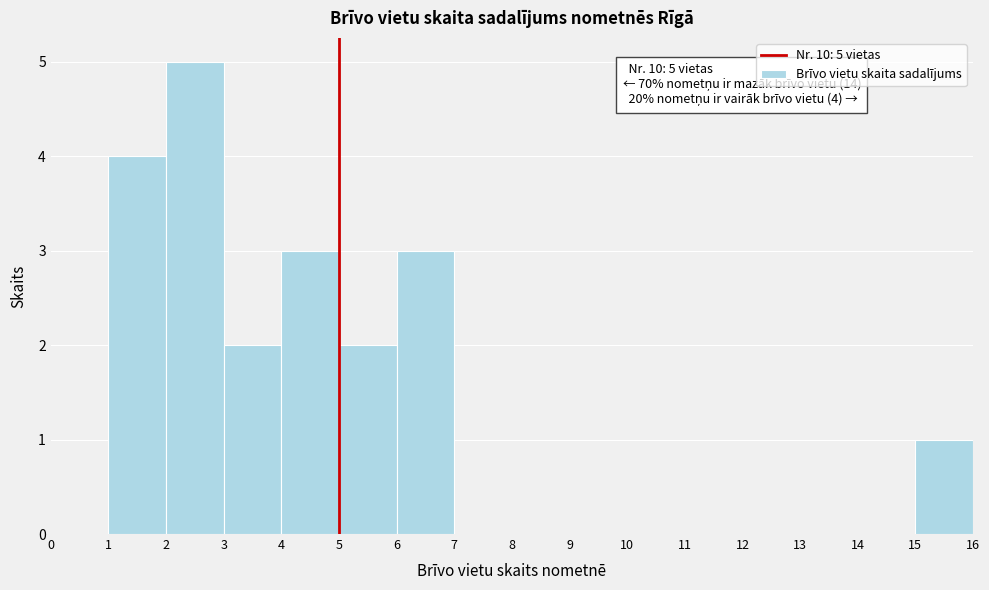

Which range on the x-axis has the tallest bar?

2 to 3